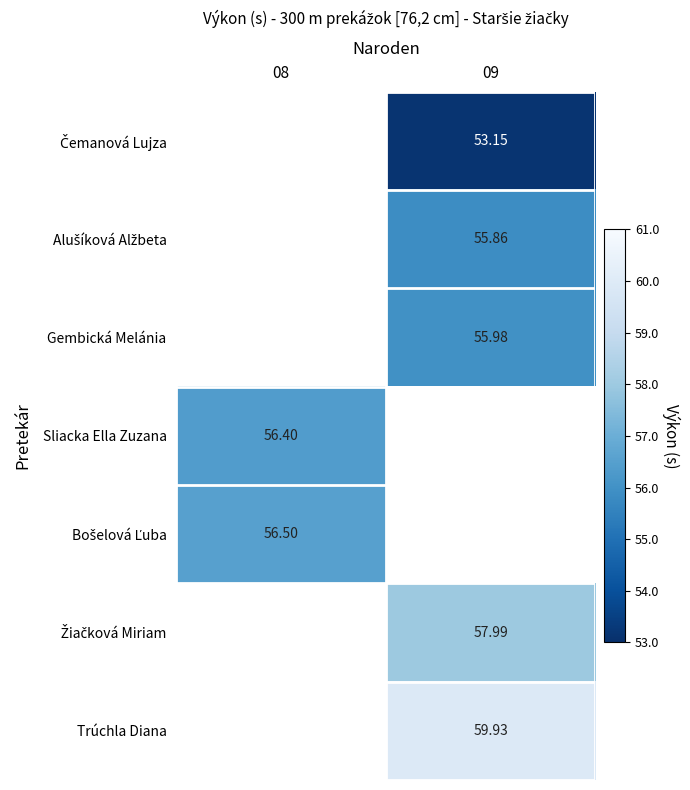

What is the minimum value shown in the chart?

53.1